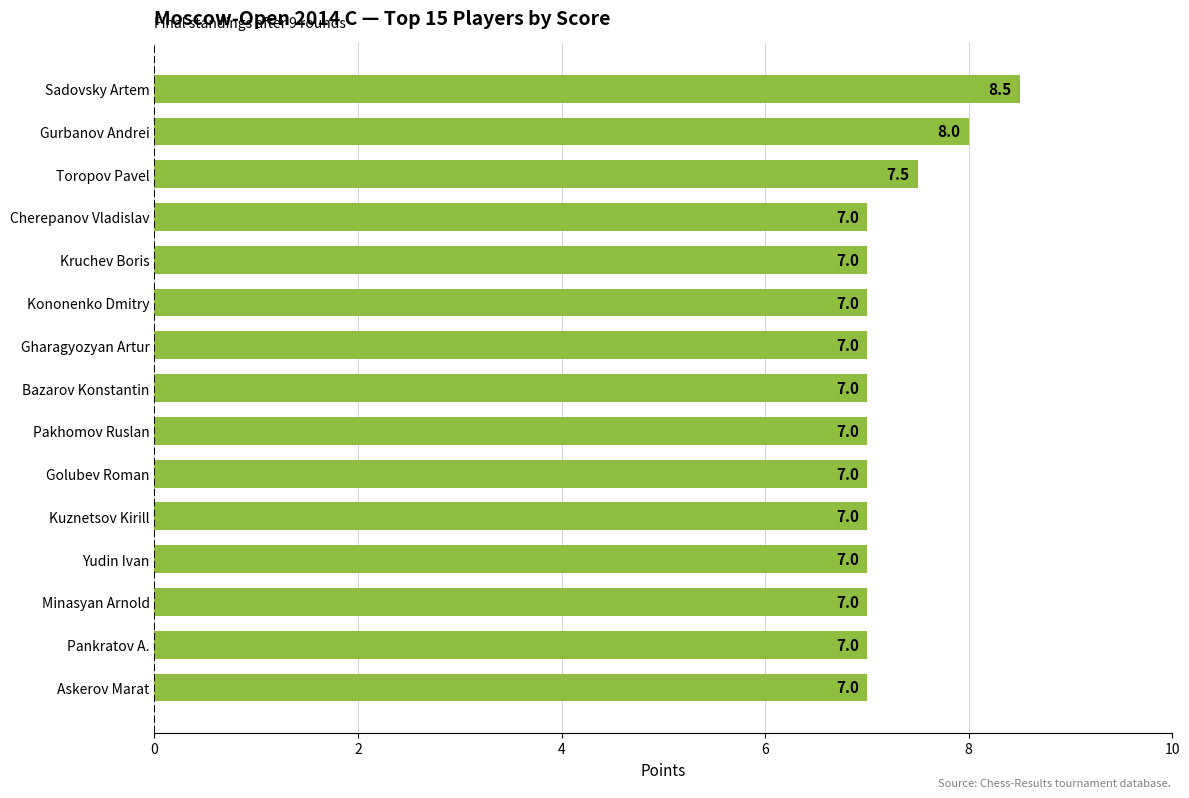

Approximately how many times larger is the value at Kononenko Dmitry compared to Cherepanov Vladislav?

1.0